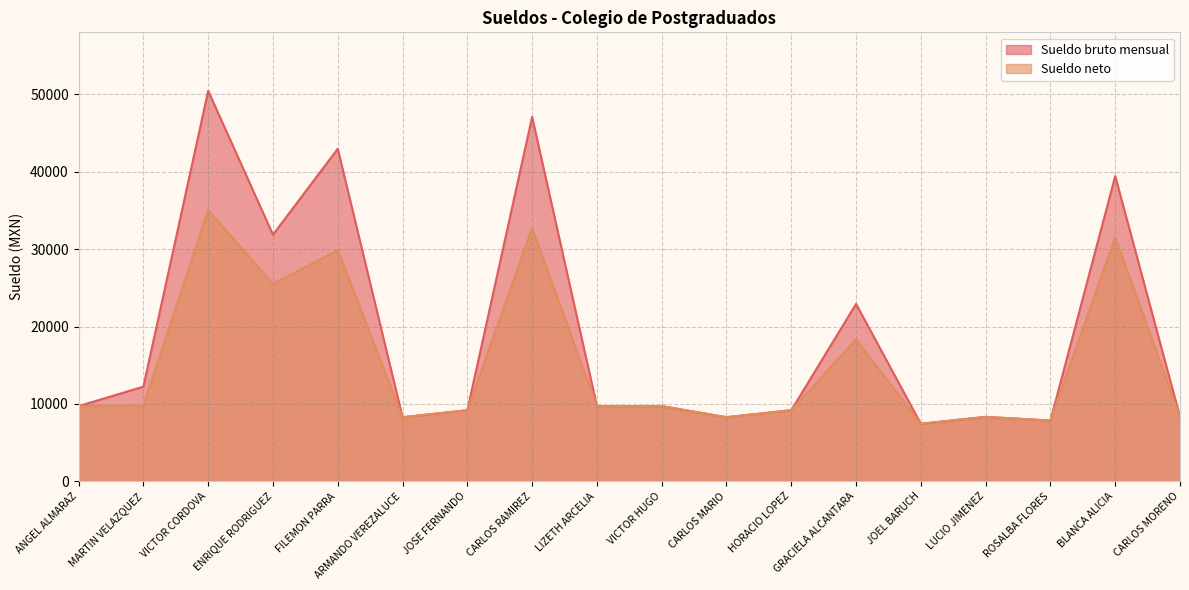

Which category has the highest value in the Sueldo neto series?

VICTOR CORDOVA